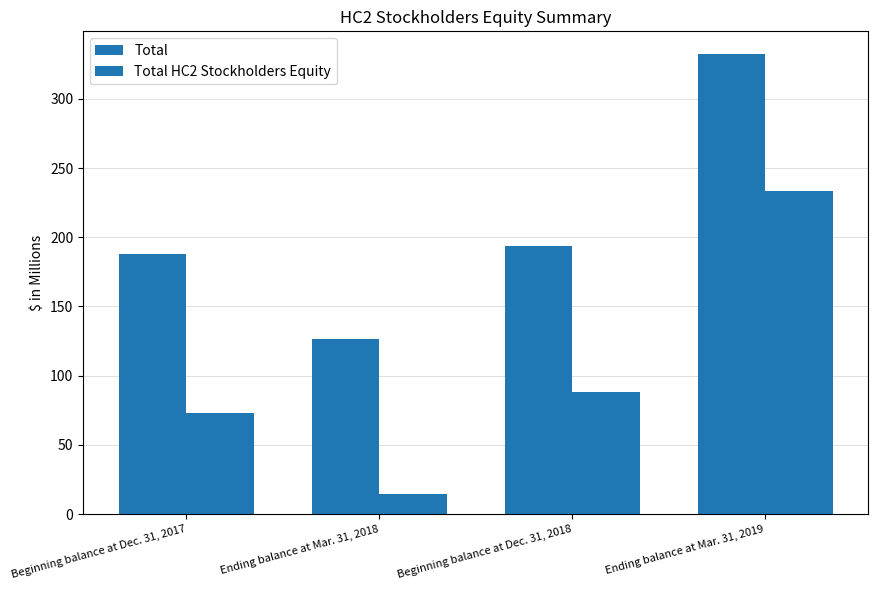

How many groups of bars are there?

4